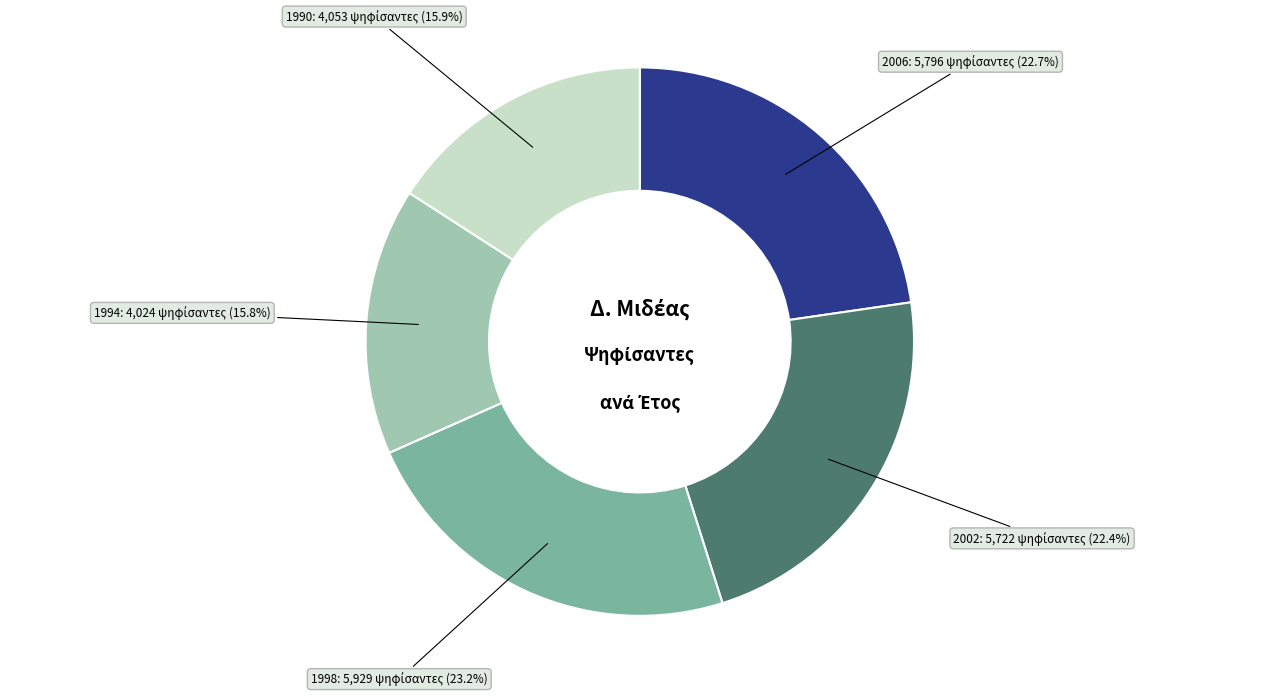

Does any single category account for the majority?

No